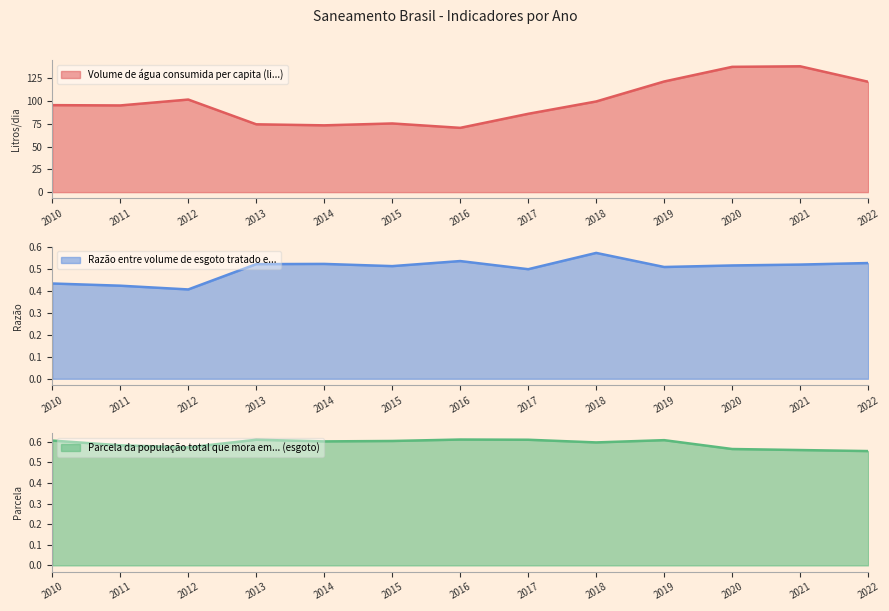

What is the spread (max minus min) of values at 2019?

120.8